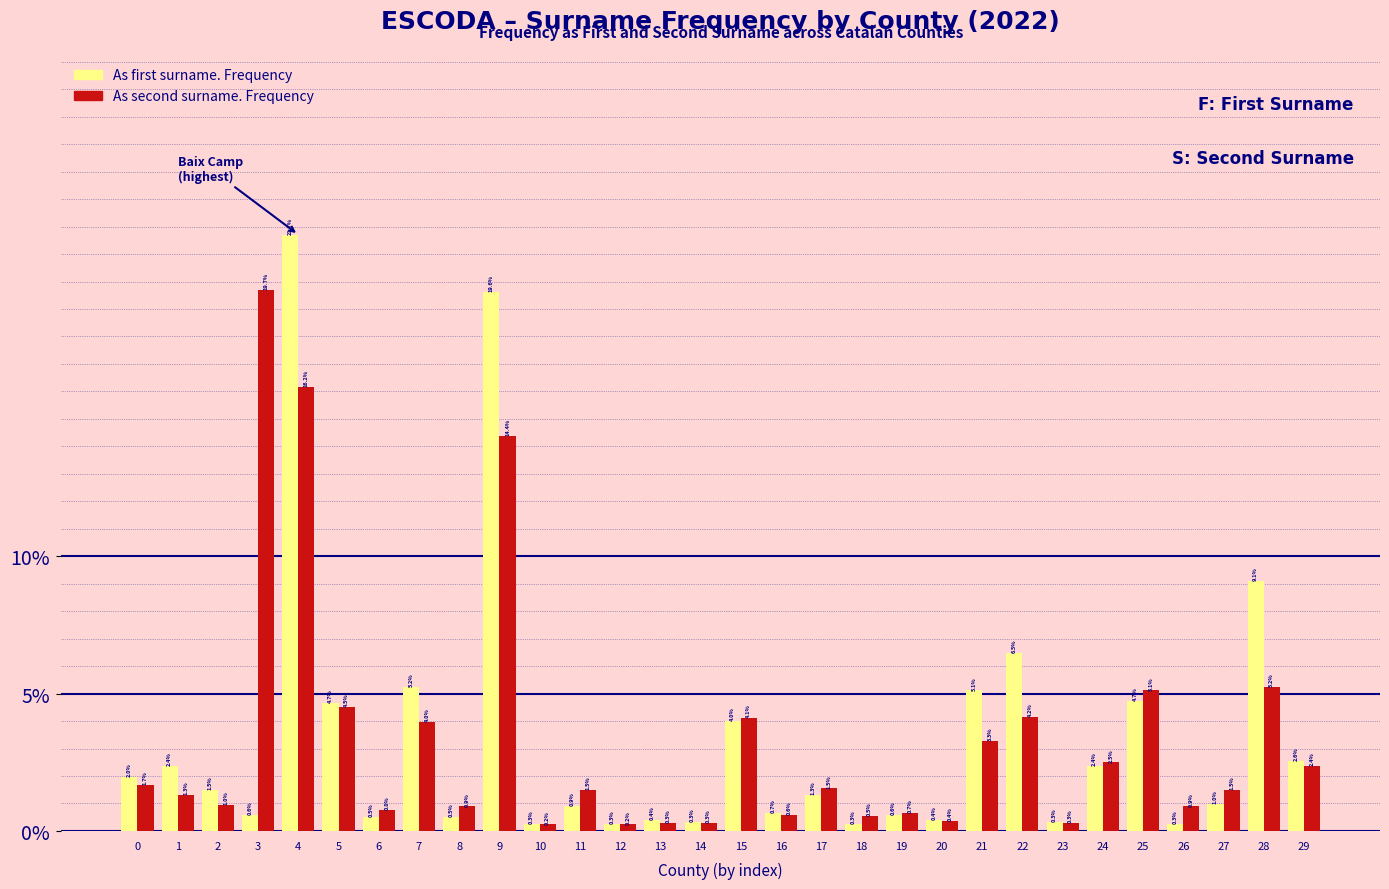

Reading right to left, what are all the values shown in this chart?

As first surname. Frequency: 2.6	9.1	1.0	0.3	4.7	2.4	0.3	6.5	5.1	0.4	0.6	0.3	1.3	0.7	4.0	0.3	0.4	0.3	0.9	0.3	19.6	0.5	5.2	0.5	4.7	21.7	0.6	1.5	2.4	2.0
As second surname. Frequency: 2.4	5.2	1.5	0.9	5.1	2.5	0.3	4.2	3.3	0.4	0.7	0.5	1.5	0.6	4.1	0.3	0.3	0.2	1.5	0.2	14.4	0.9	4.0	0.8	4.5	16.2	19.7	1.0	1.3	1.7